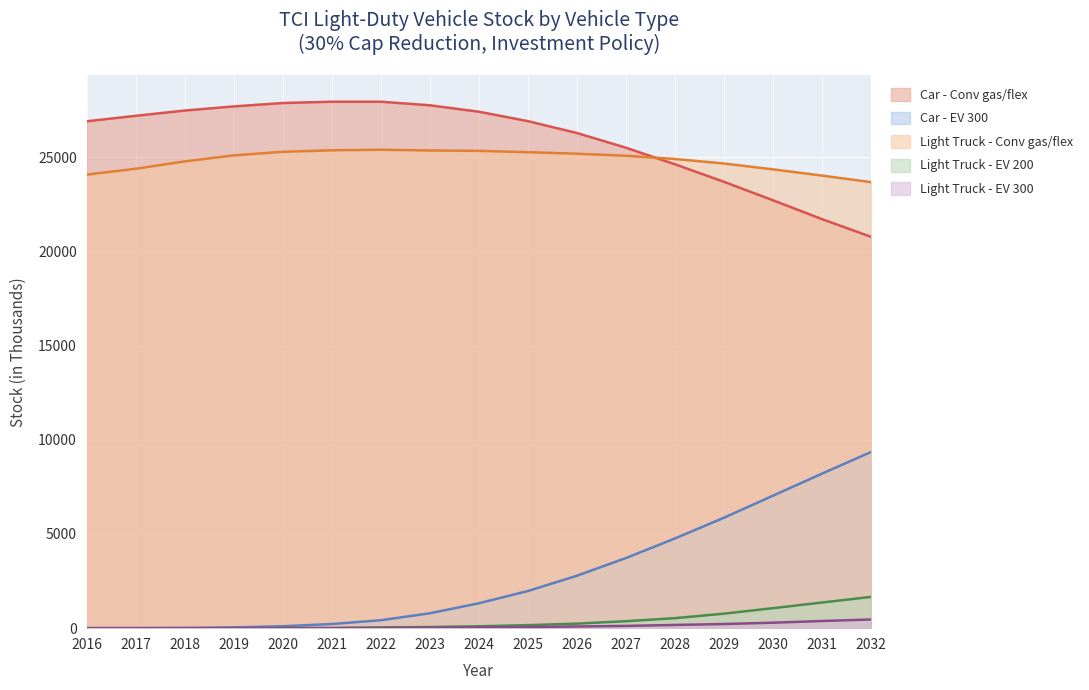

Rank the categories by Car - EV 300 value from highest to lowest.

2032, 2031, 2030, 2029, 2028, 2027, 2026, 2025, 2024, 2023, 2022, 2021, 2020, 2019, 2018, 2016, 2017